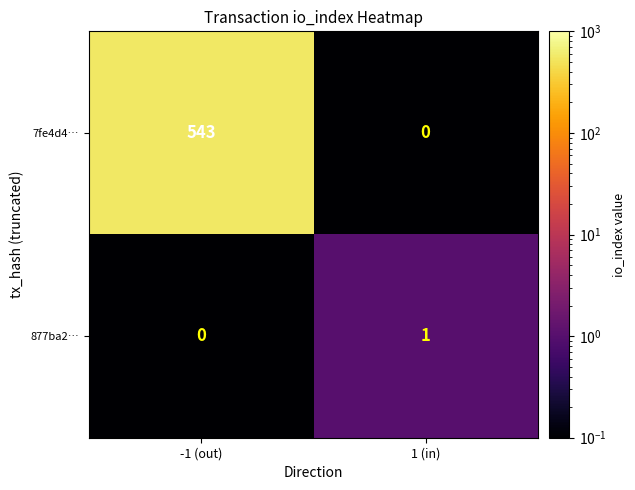

Reading left to right, extract all data points from this chart.

7fe4d4…: 543	0
877ba2…: 0	1